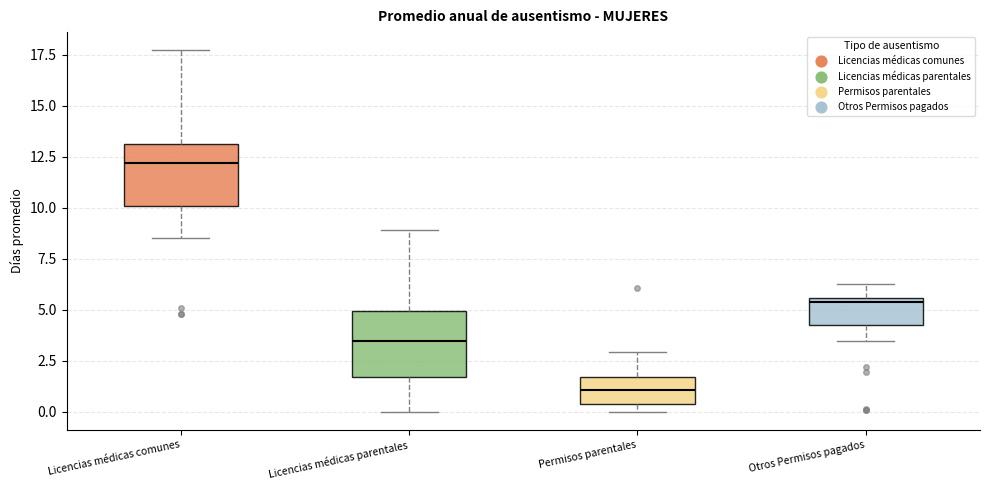

Which box has the highest median line?

Licencias médicas comunes